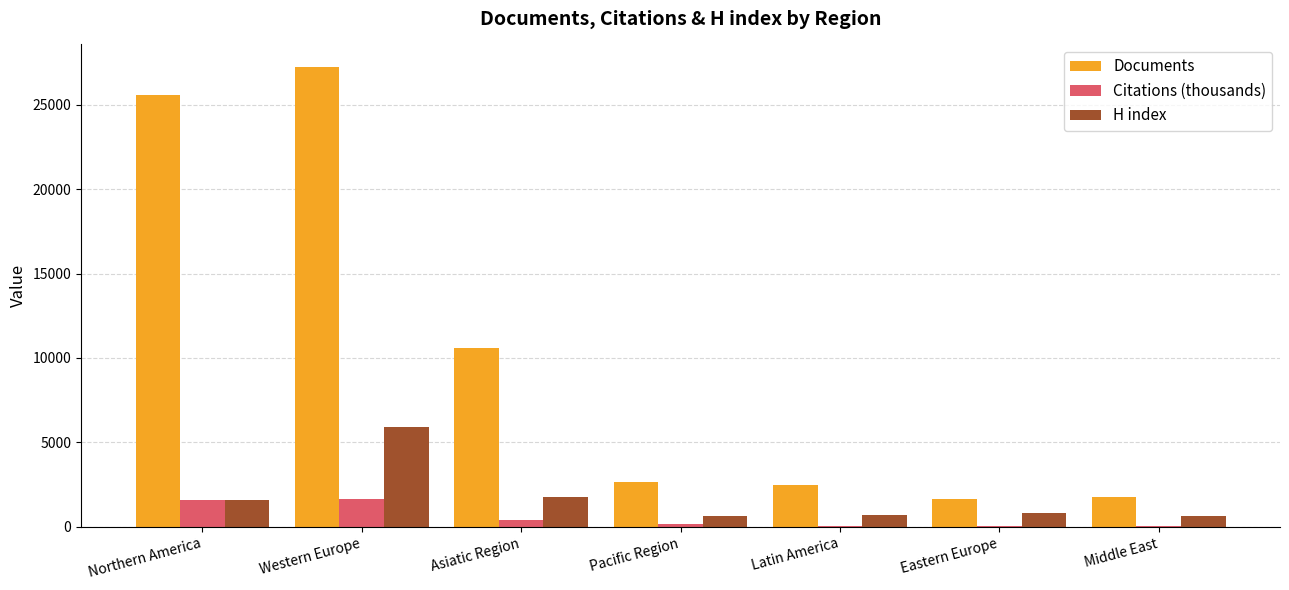

Which series has the largest range (max minus min)?

Documents